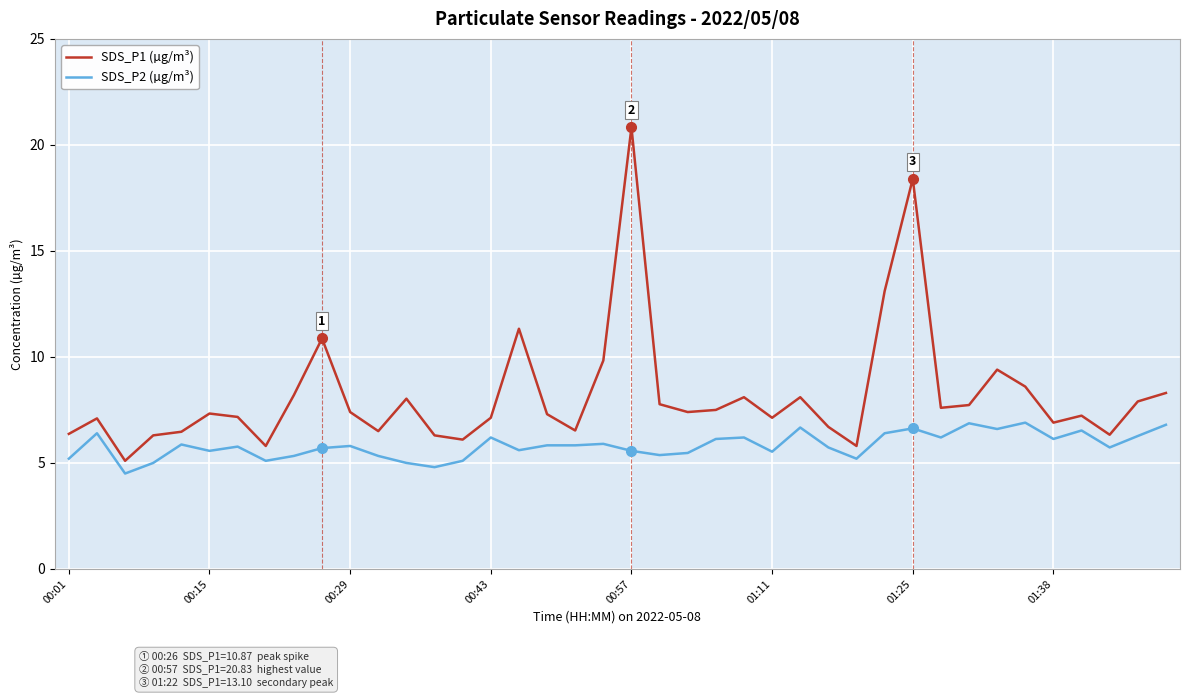

Rank the series by their maximum value, from lowest to highest.

SDS_P2 (µg/m³), SDS_P1 (µg/m³)